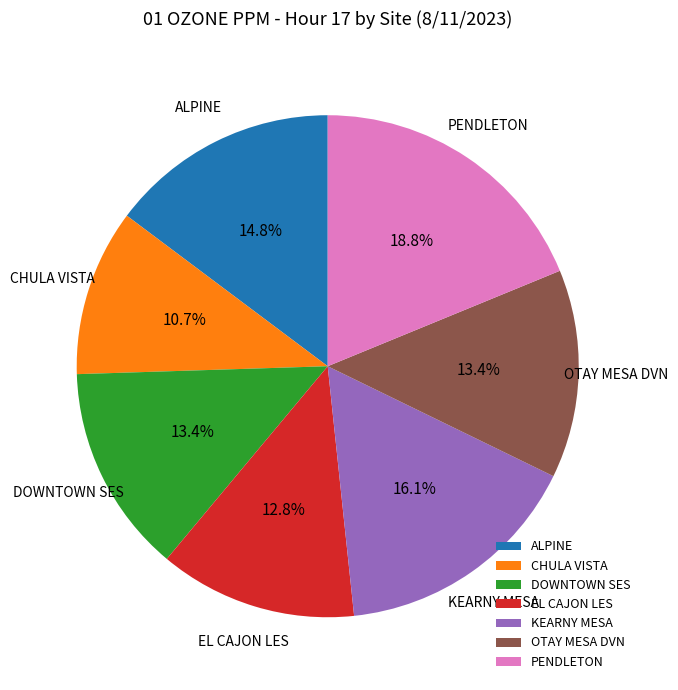

What percentage is NOT represented by EL CAJON LES?

87.2%